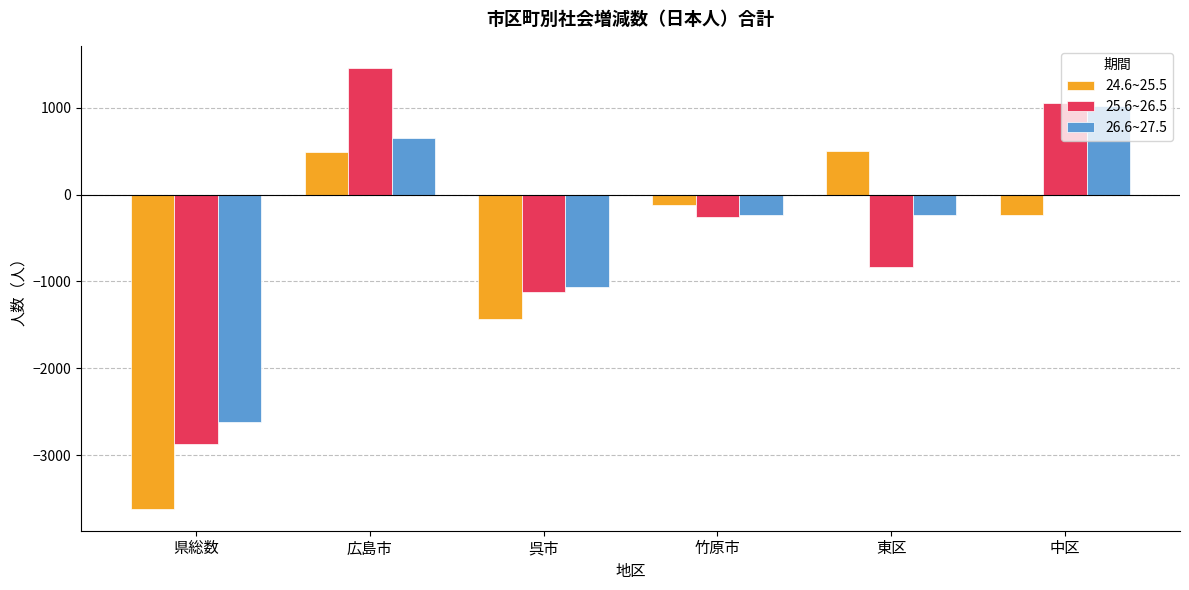

List the series in order of their peak value, lowest first.

24.6~25.5, 26.6~27.5, 25.6~26.5